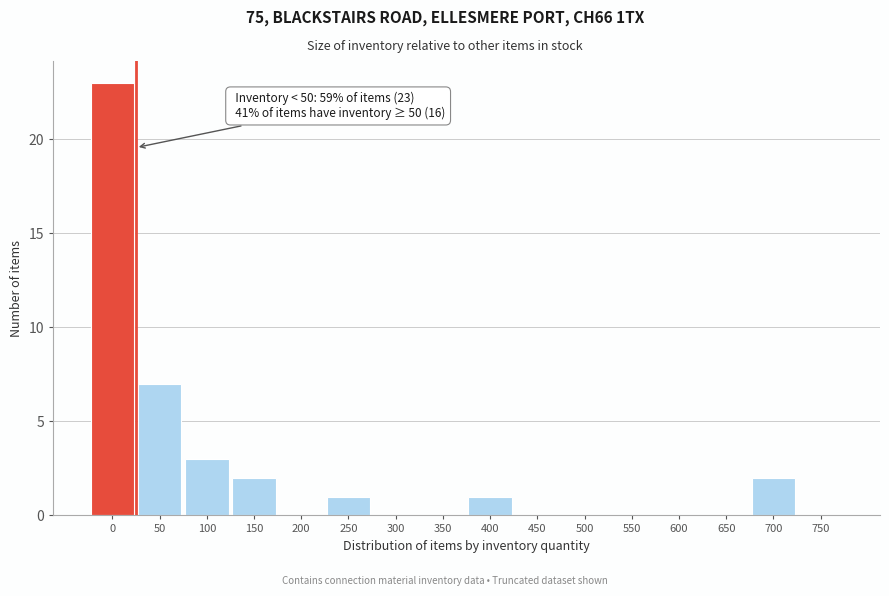

Reading right to left, transcribe all the data shown in this chart.

750=0	700=2	650=0	600=0	550=0	500=0	450=0	400=1	350=0	300=0	250=1	200=0	150=2	100=3	50=7	0=23